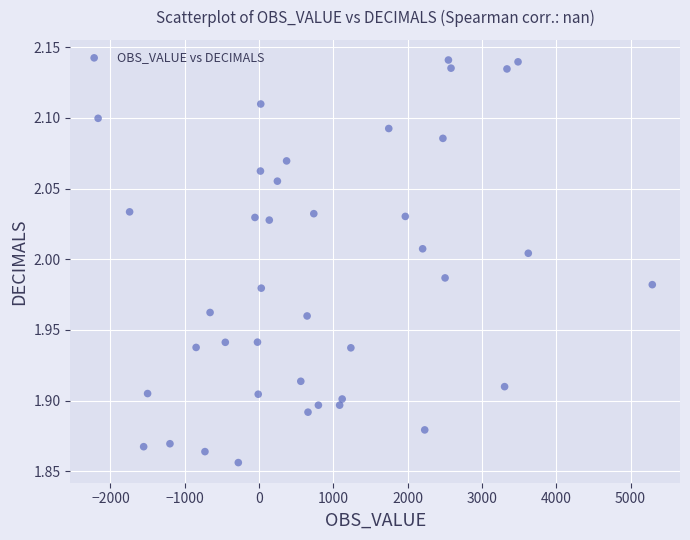

What is the range of X values (max minus min)?

7459.0